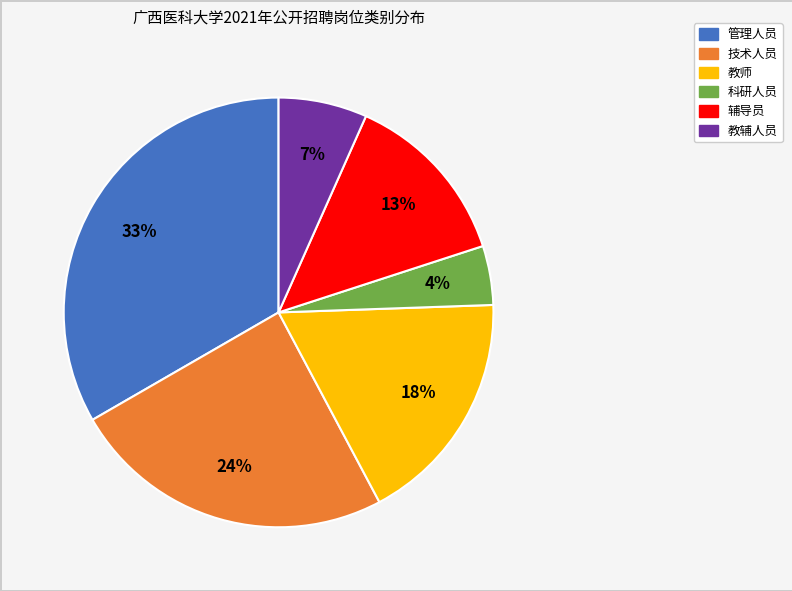

The 教辅人员 slice represents 7% of the pie. True or false?

True